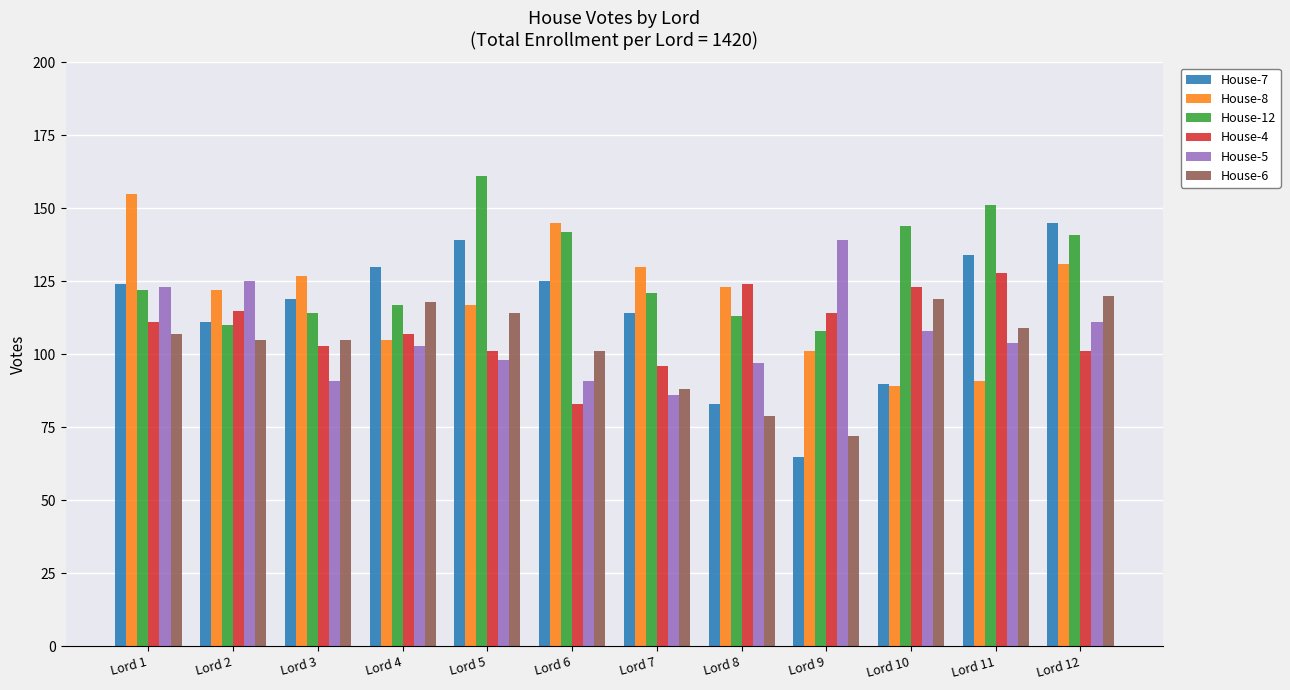

Rank the series by their maximum value, from highest to lowest.

House-12, House-8, House-7, House-5, House-4, House-6